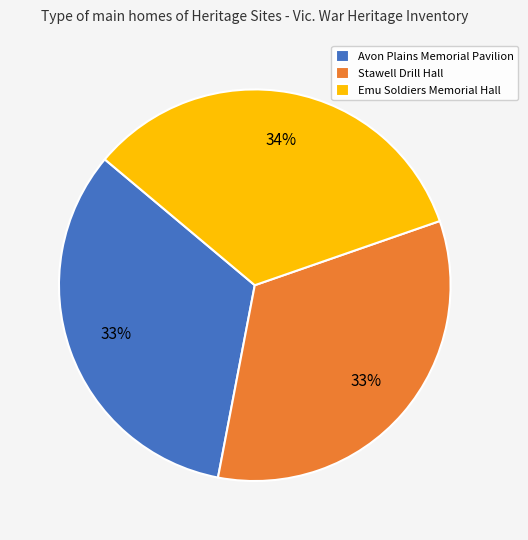

Approximately how many times larger is the value at Stawell Drill Hall compared to Emu Soldiers Memorial Hall?

1.0